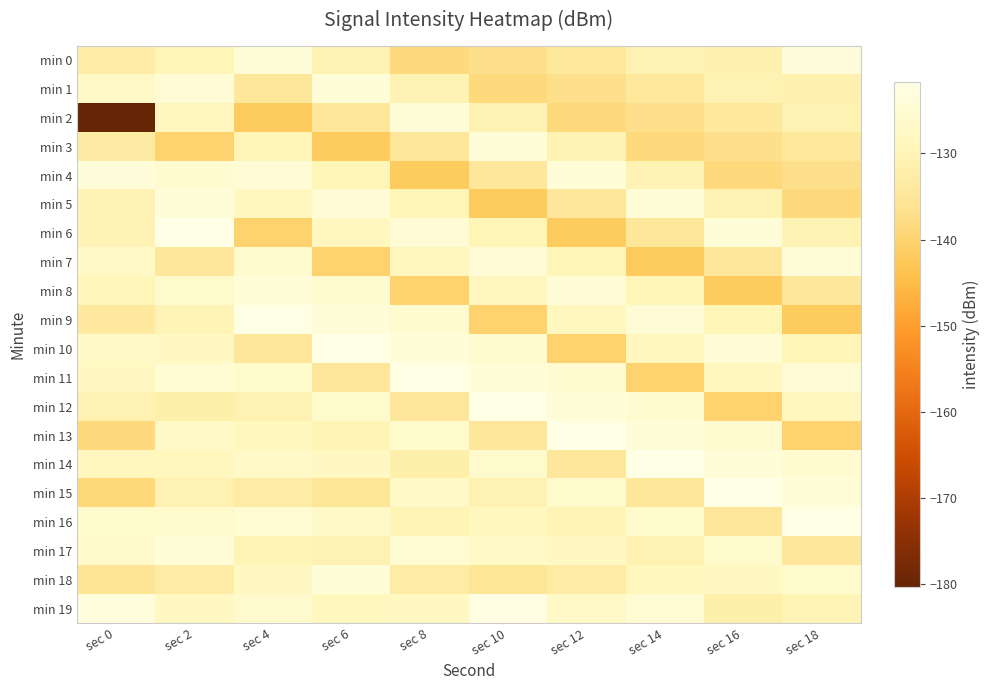

How many distinct data groups are displayed?

20